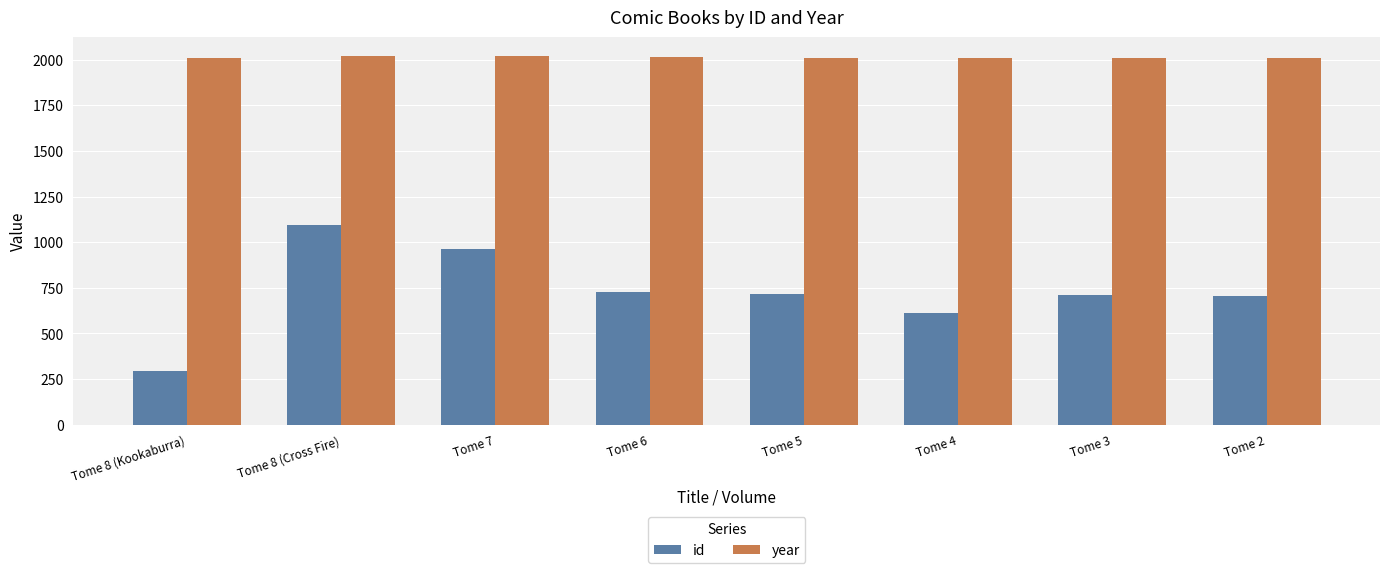

Read the id value at Tome 3, to the nearest 50.

700